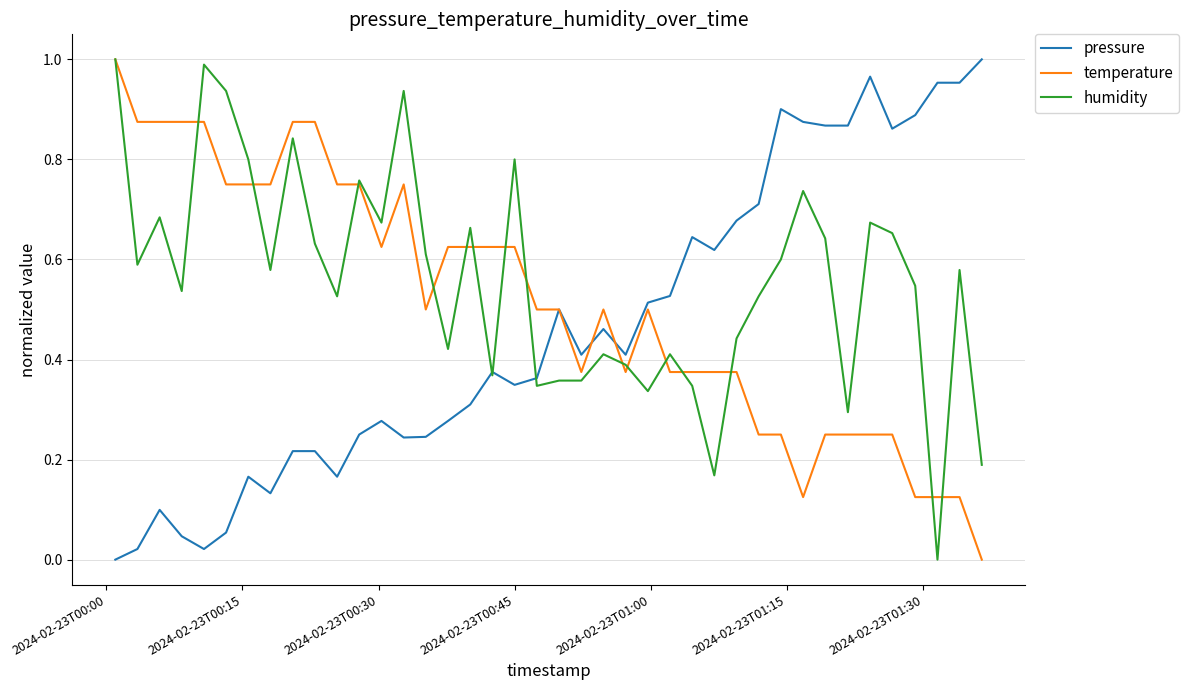

Which series ends up on top after the final intersection of pressure and humidity?

pressure